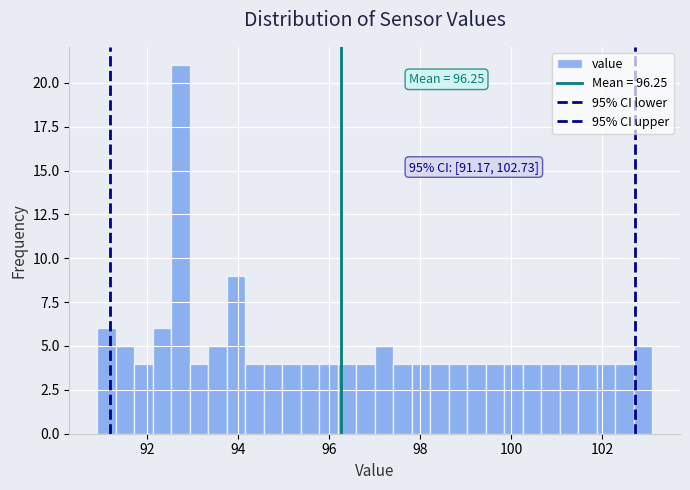

Around what value on the x-axis is the tallest bar? Give the approximate position of its centre, as read against the axis.

92.8